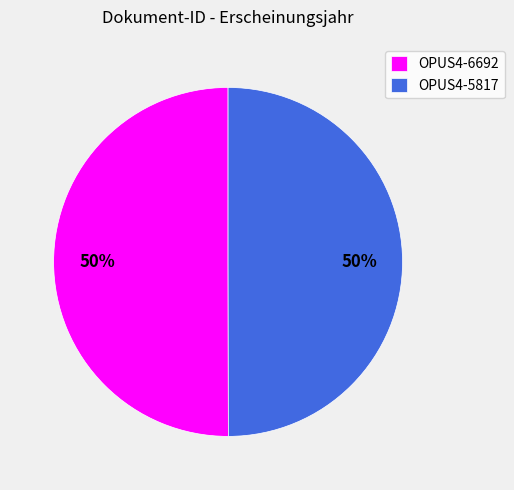

Approximately how many times larger is the value at OPUS4-6692 compared to OPUS4-5817?

1.0